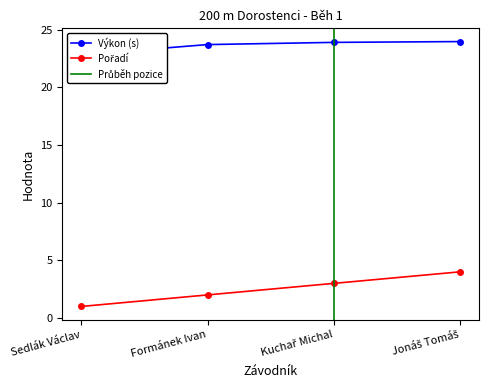

What is the approximate value of Výkon at Kuchař Michal?

23.9